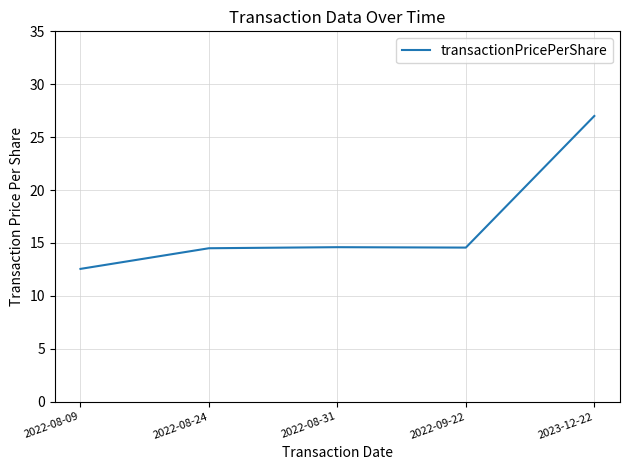

Is it true that the value at 2023-12-22 is 39.4?

False